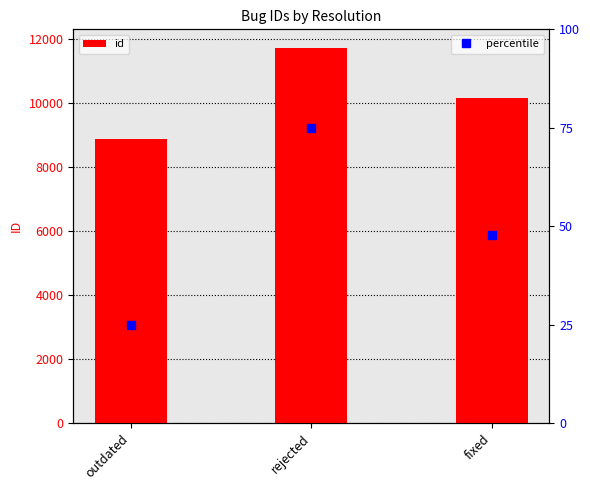

Where is the data nearest to the value 10302?

fixed